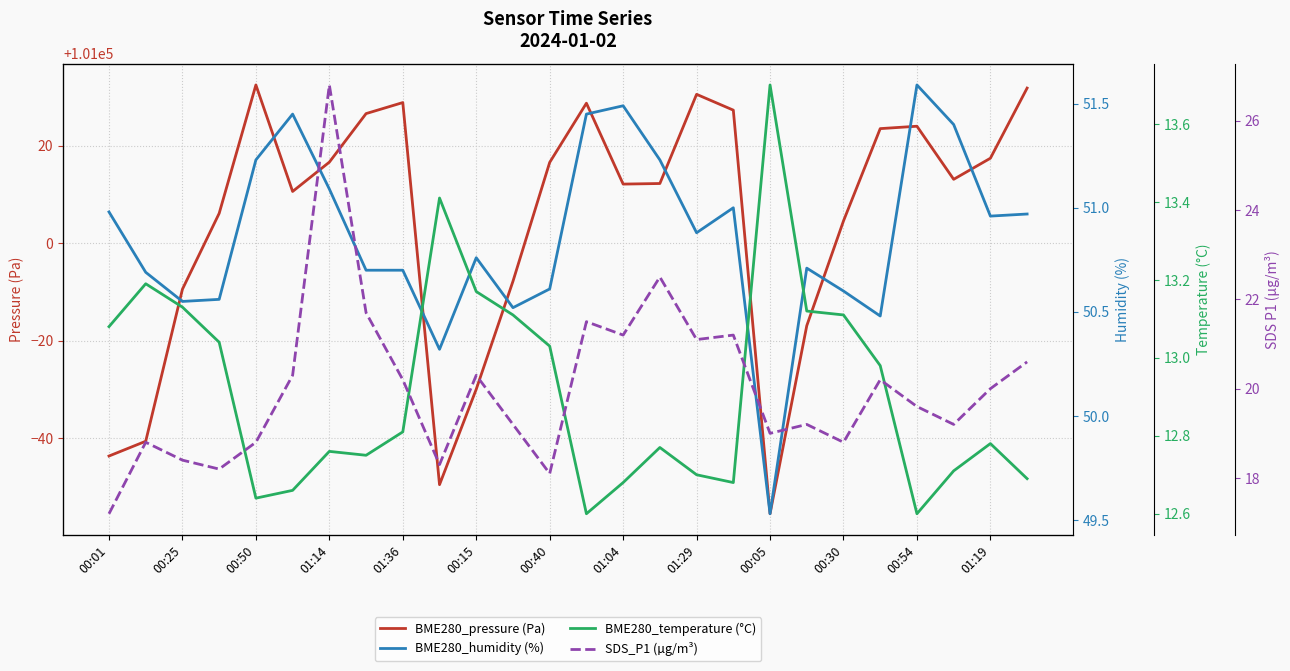

Is it true that BME280_pressure (Pa) equals 101016.5 at 00:40?

True